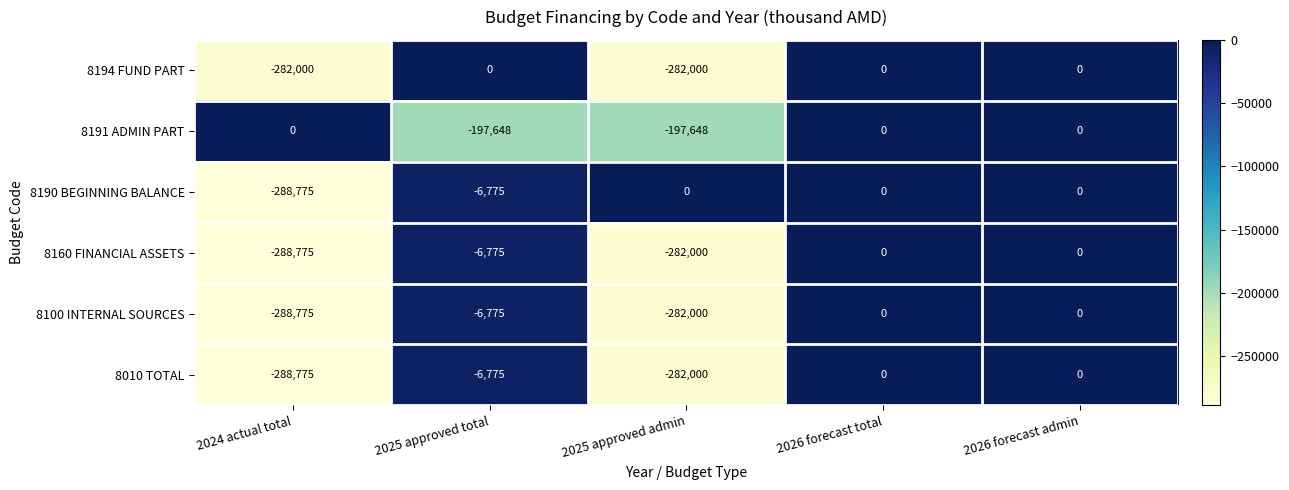

How many values in the 8191 ADMIN PART series are below 0?

2